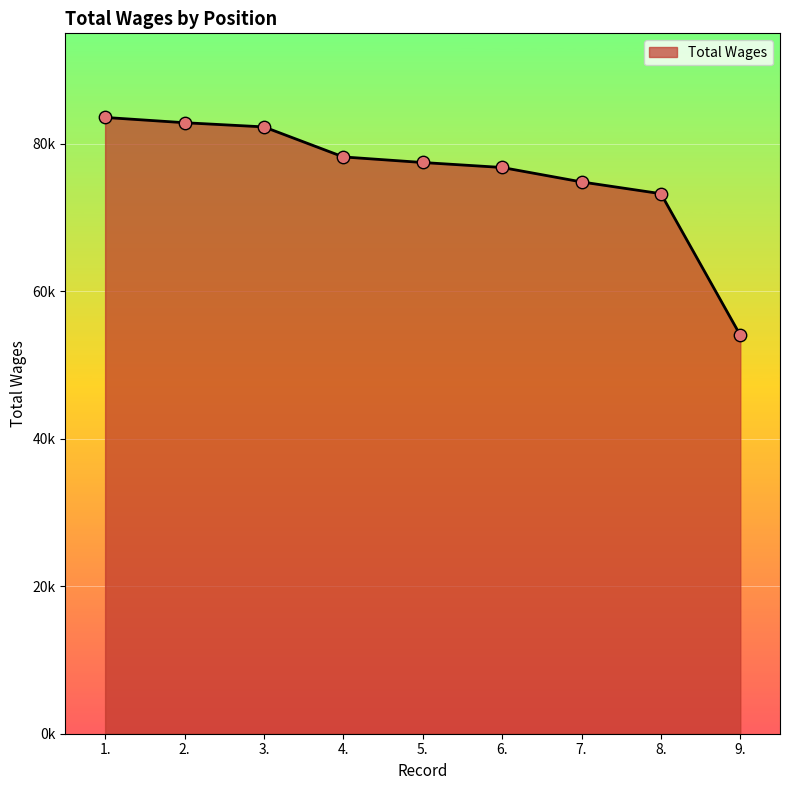

What is the change in value from 7. to 9.?

-20797